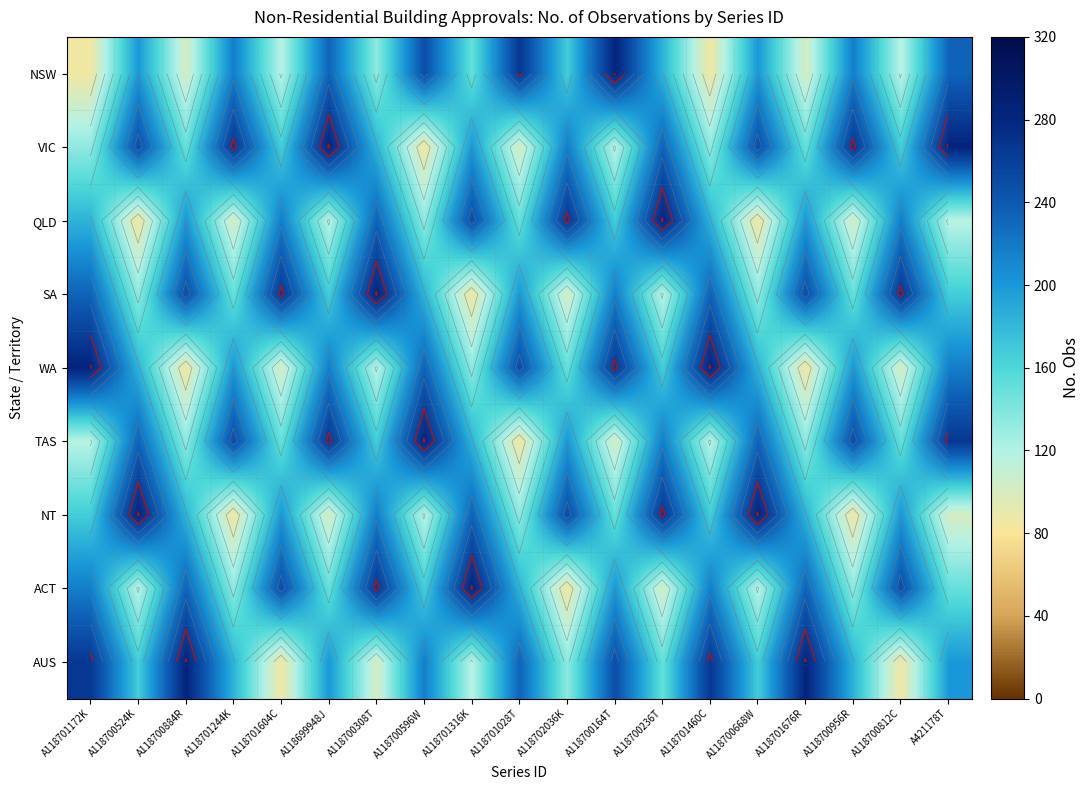

What is the maximum value shown in the chart?

282